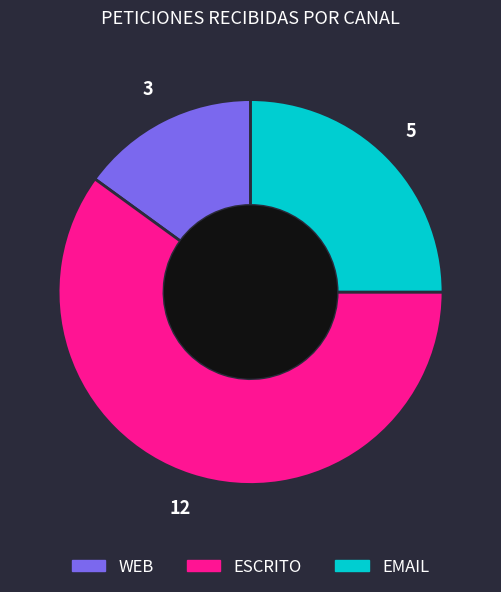

What is the smallest slice in the pie chart?

WEB